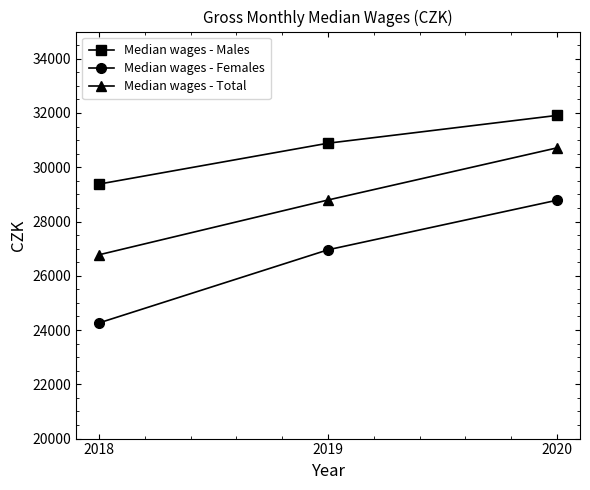

Reading left to right, what are all the values shown in this chart?

Median wages - Males: 2018=29379	2019=30886	2020=31910
Median wages - Females: 2018=24263	2019=26958	2020=28785
Median wages - Total: 2018=26774	2019=28793	2020=30714